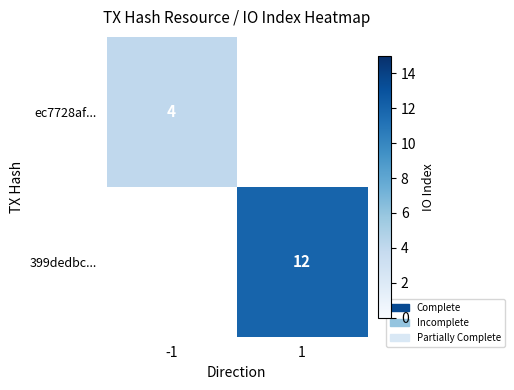

At which category does the chart reach its minimum across all series?

-1